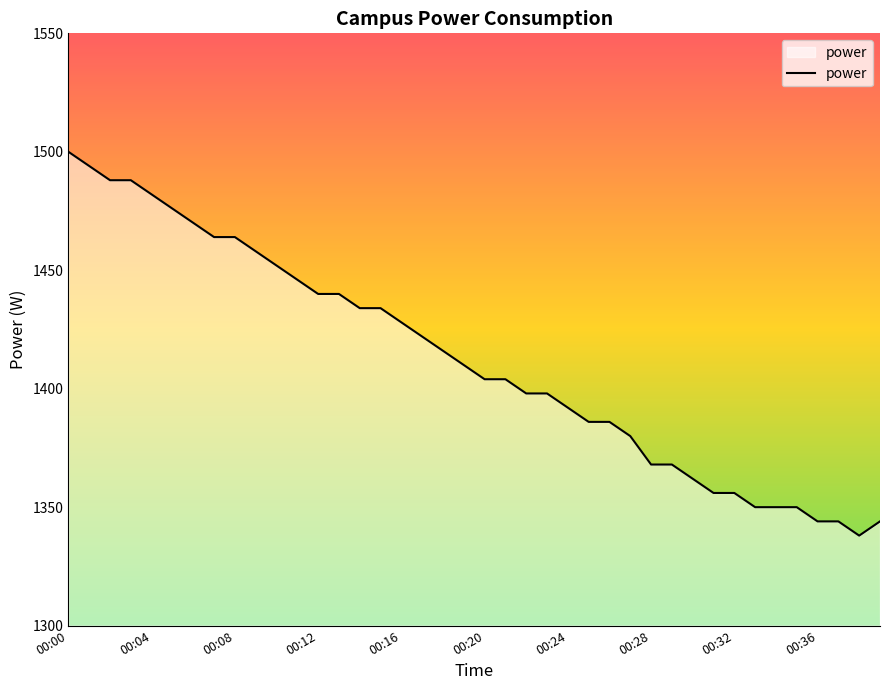

What is the smallest value displayed?

1338